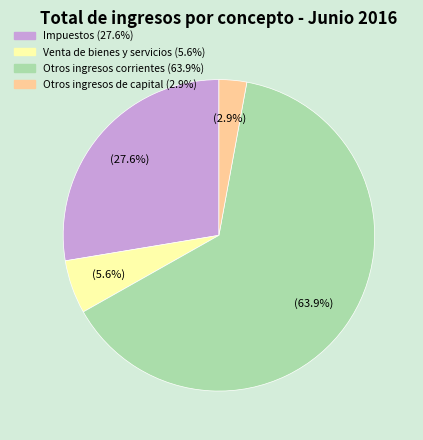

To the nearest percent, what percentage of the pie is Venta de bienes y servicios?

6%